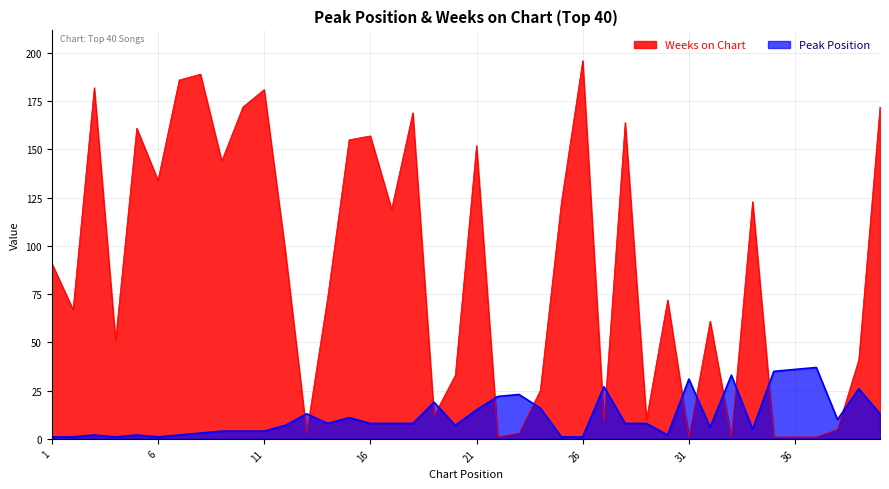

True or false: Weeks on Chart has a value of 181 at 11.

True